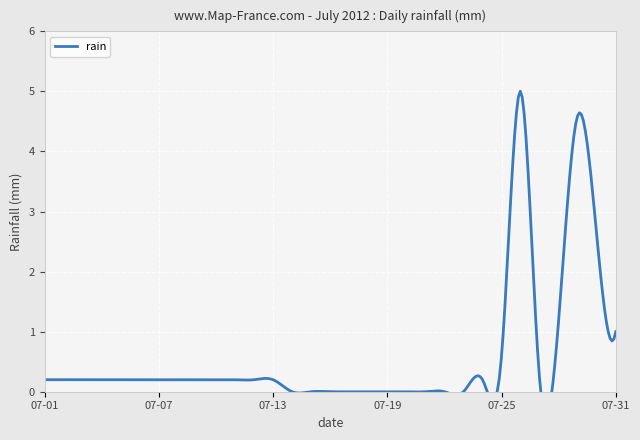

True or false: the data shows 1.2 at 2012-07-28.

True